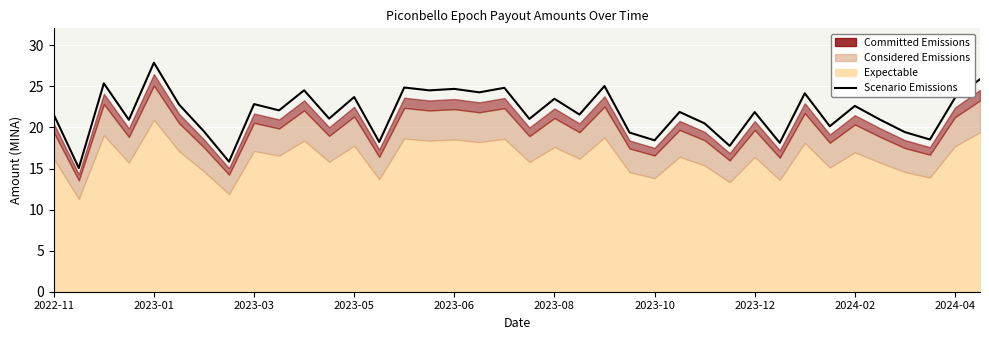

Read the value at 23.

19.4